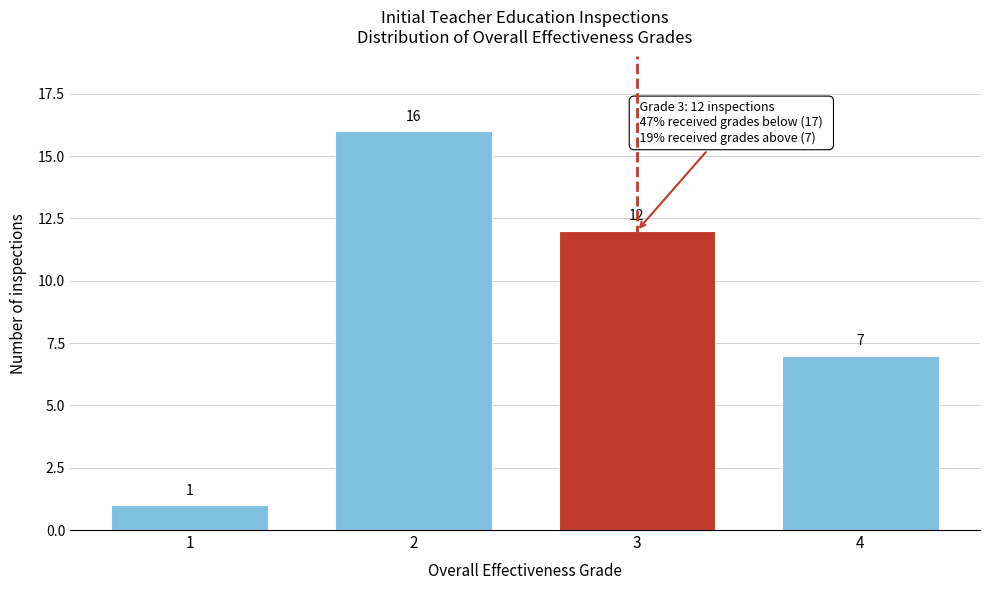

Reading left to right, extract all data points from this chart.

1=1	2=16	3=12	4=7